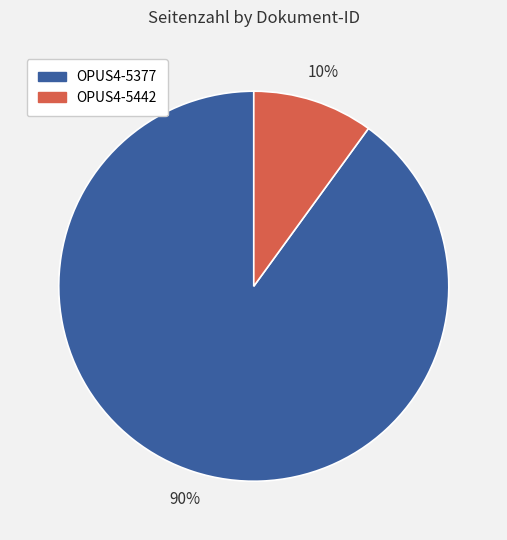

To the nearest percent, what portion does OPUS4-5377 represent?

90%